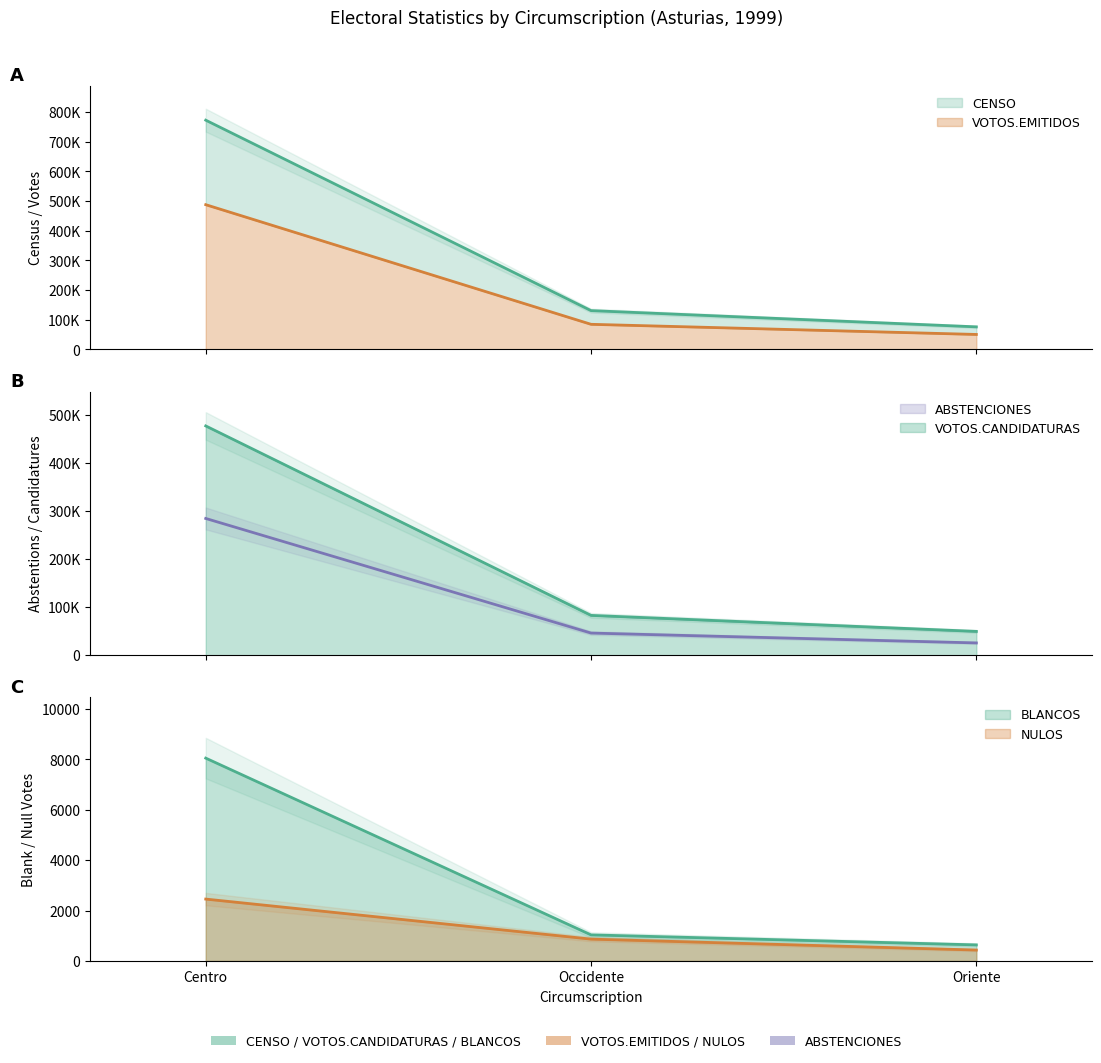

The value of NULOS at Occidente is 1560. True or false?

False